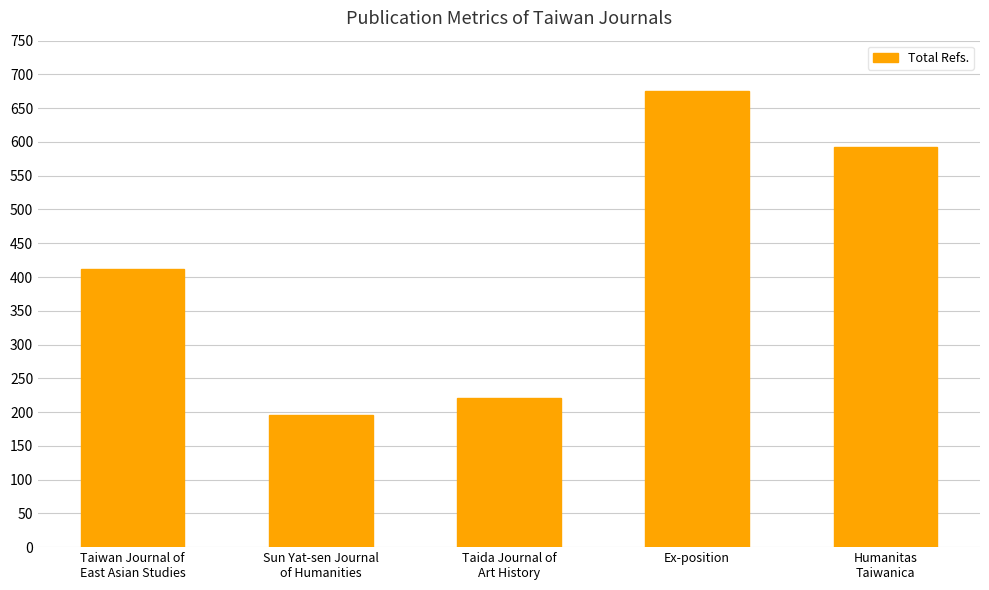

Reading left to right, what are all the values shown in this chart?

Taiwan Journal of
East Asian Studies=412	Sun Yat-sen Journal
of Humanities=195	Taida Journal of
Art History=221	Ex-position=675	Humanitas
Taiwanica=593